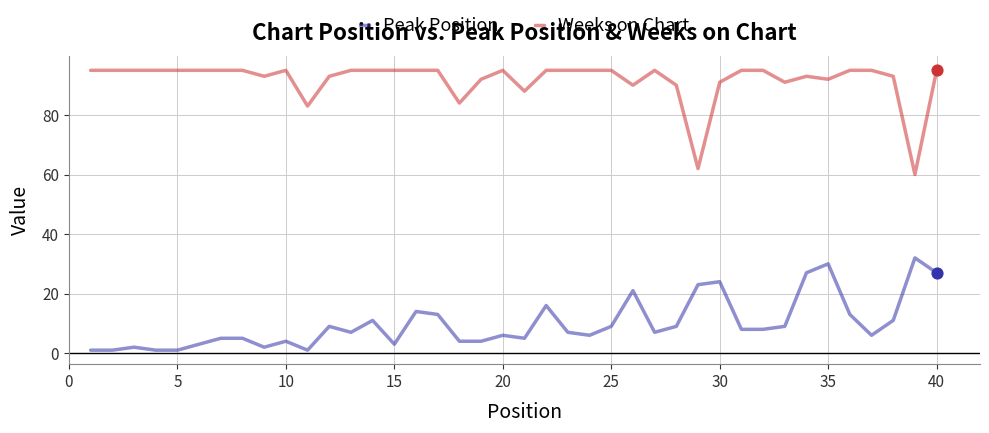

What is the maximum value shown in the chart?

95